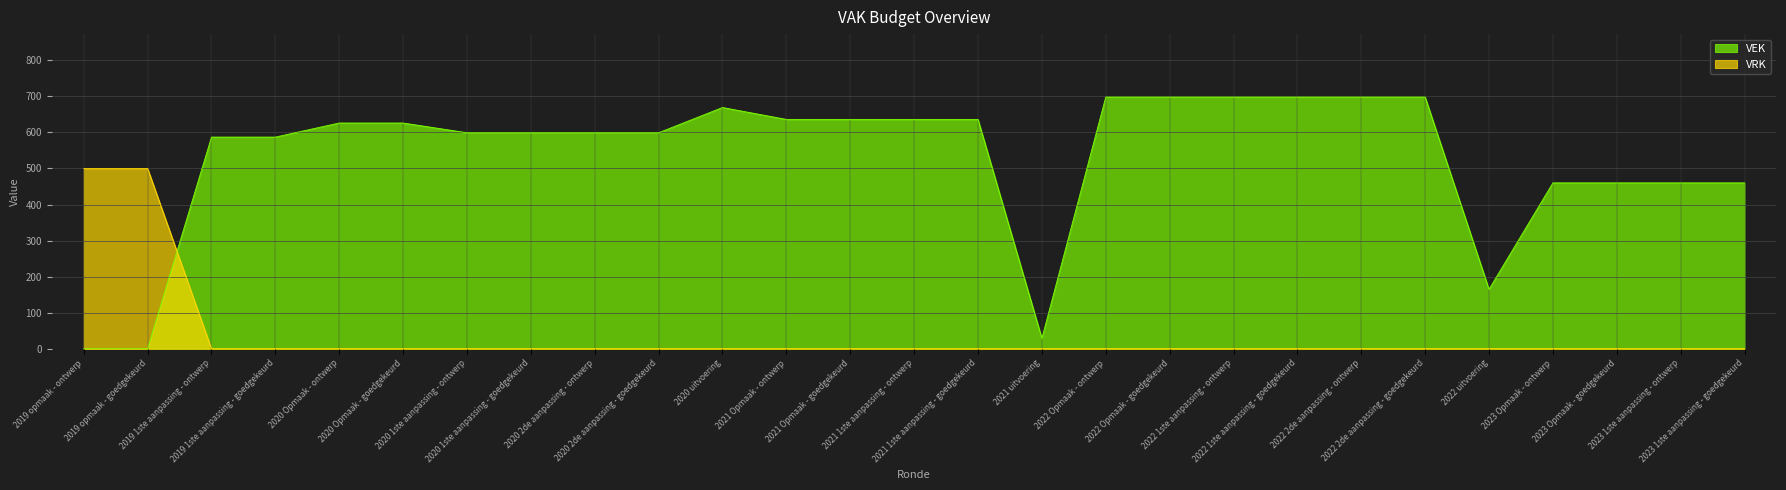

How many data points in VRK are above 0?

2